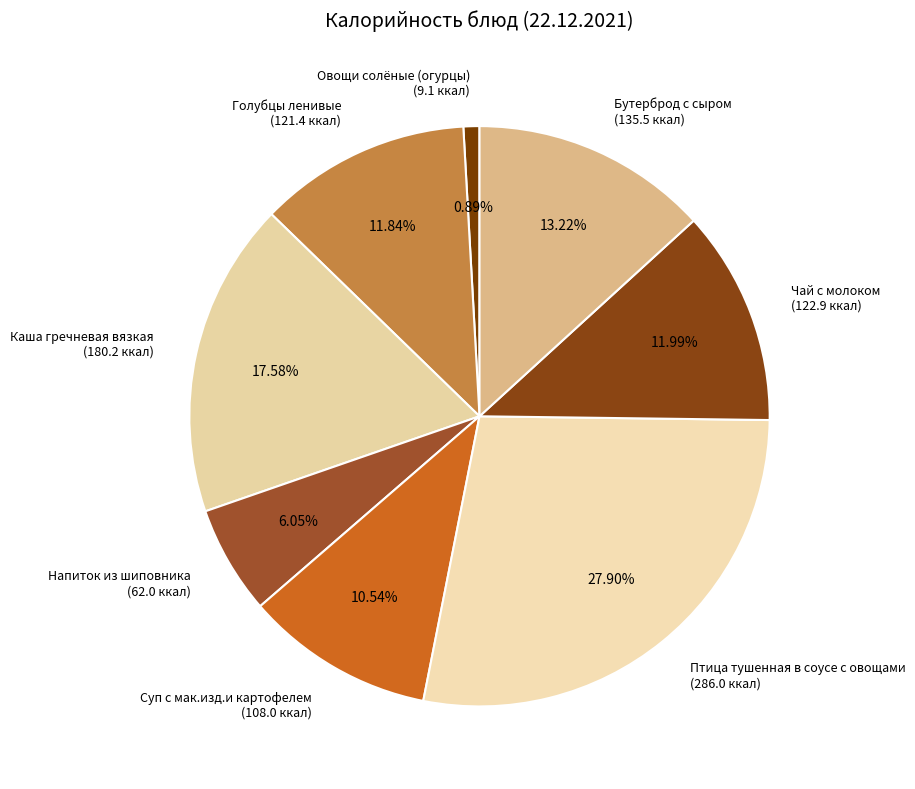

Is it true that Бутерброд с сыром is 13% of the pie?

True